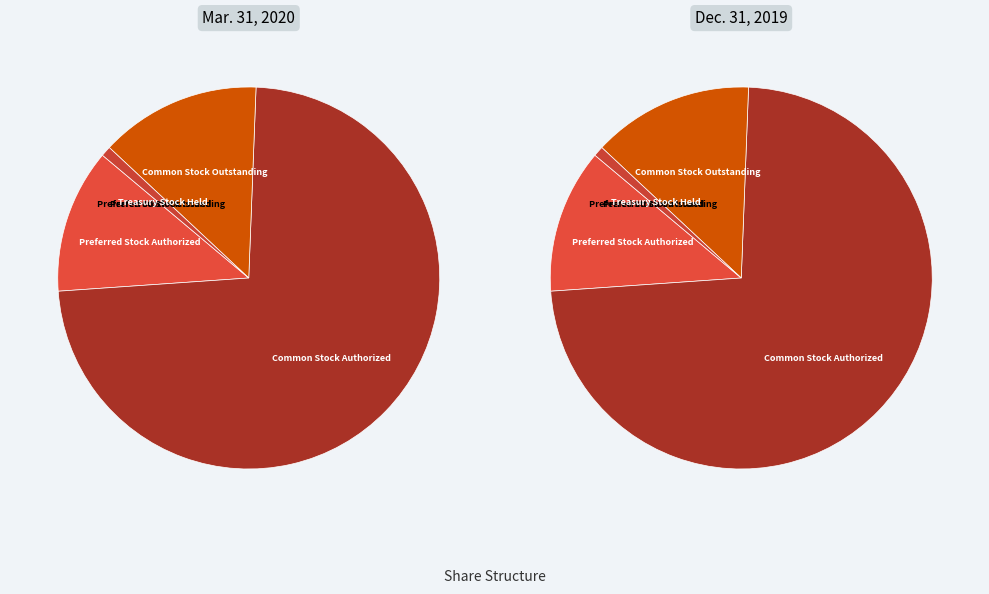

To the nearest percent, what is the combined percentage of Preferred Stock Outstanding and Preferred Stock Authorized?

12%